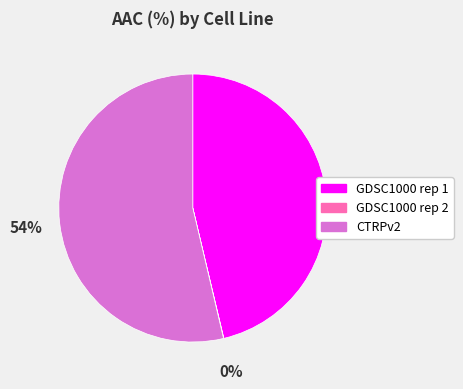

Which category has the biggest portion of the pie?

CTRPv2